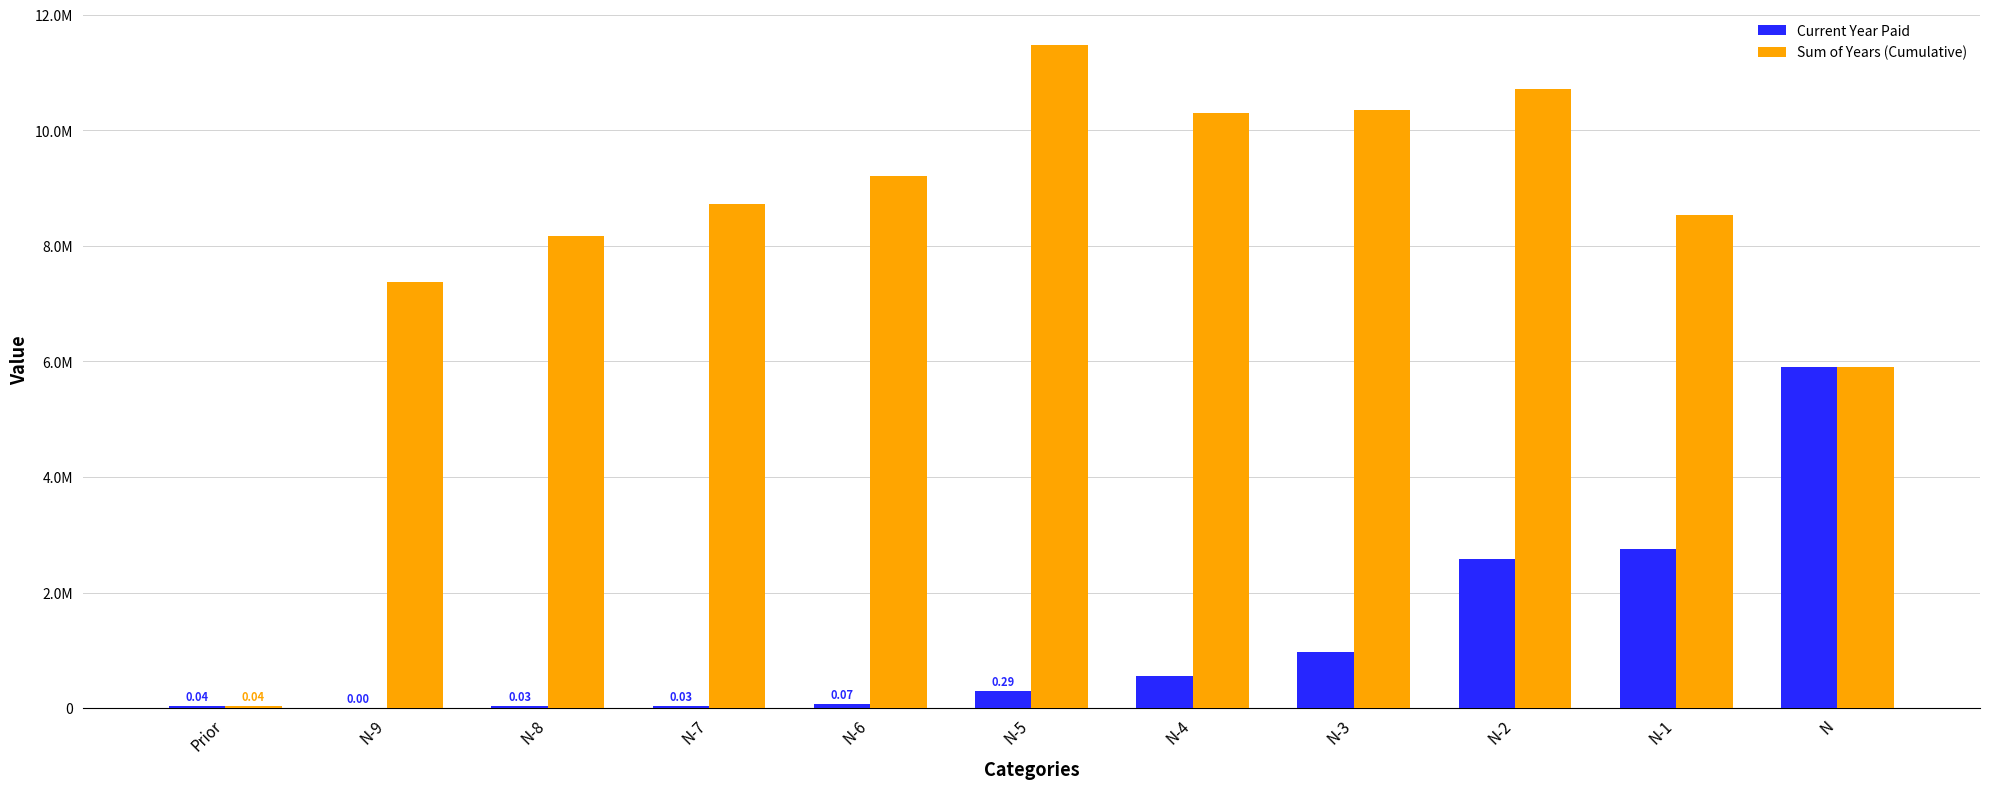

Are the bars horizontal?

No